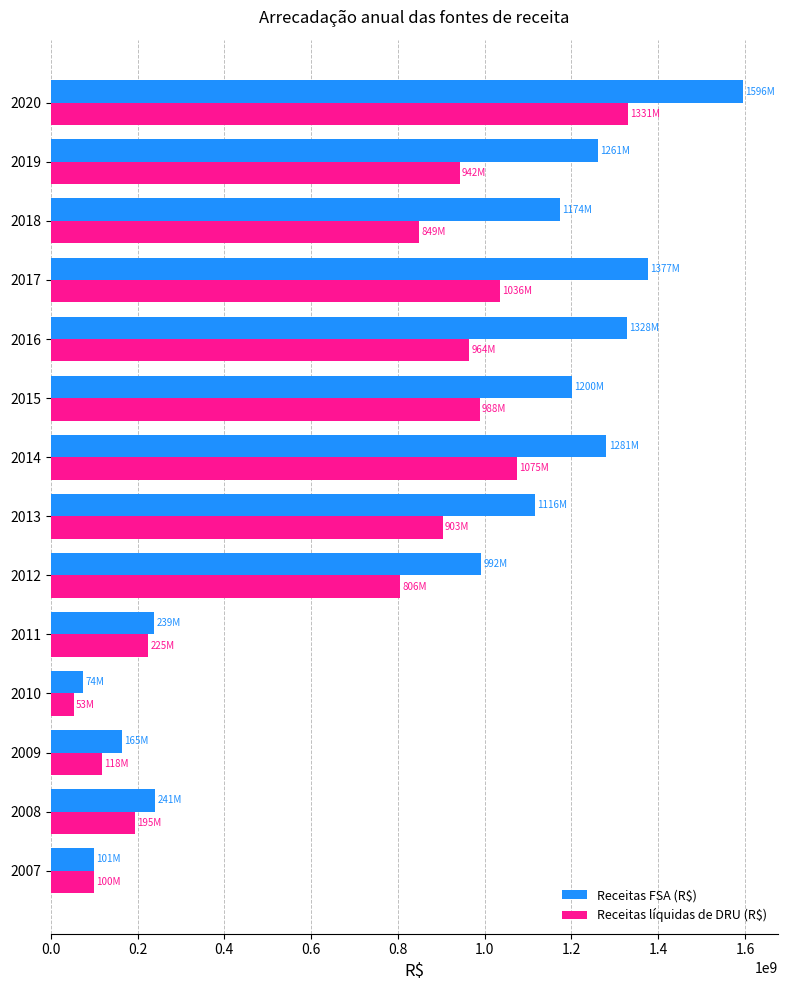

Which category has the lowest value in the Receitas FSA (R$) series?

2010